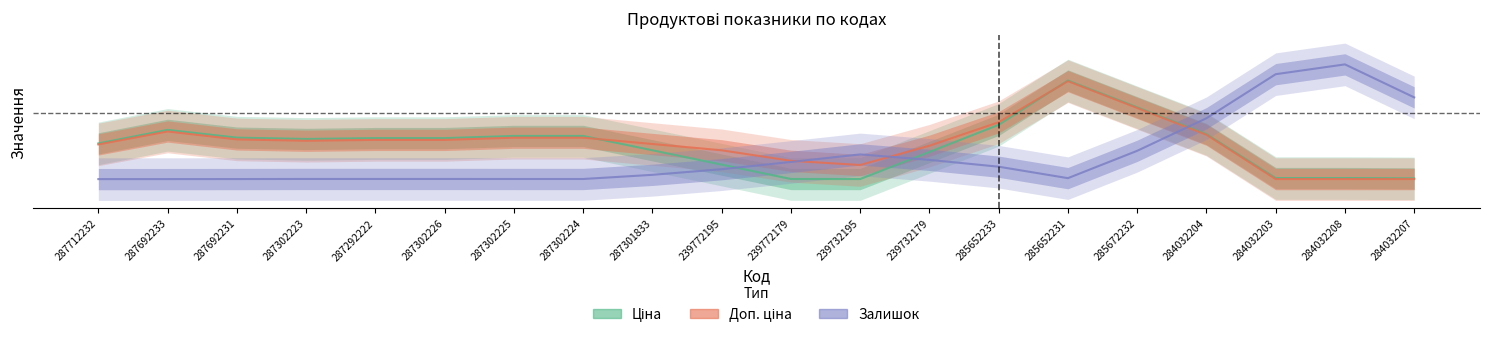

Which series has the widest spread of values?

Залишок